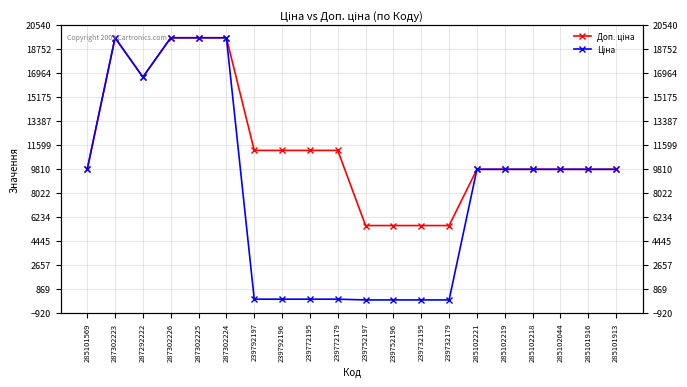

Which series has the largest range (max minus min)?

Ціна